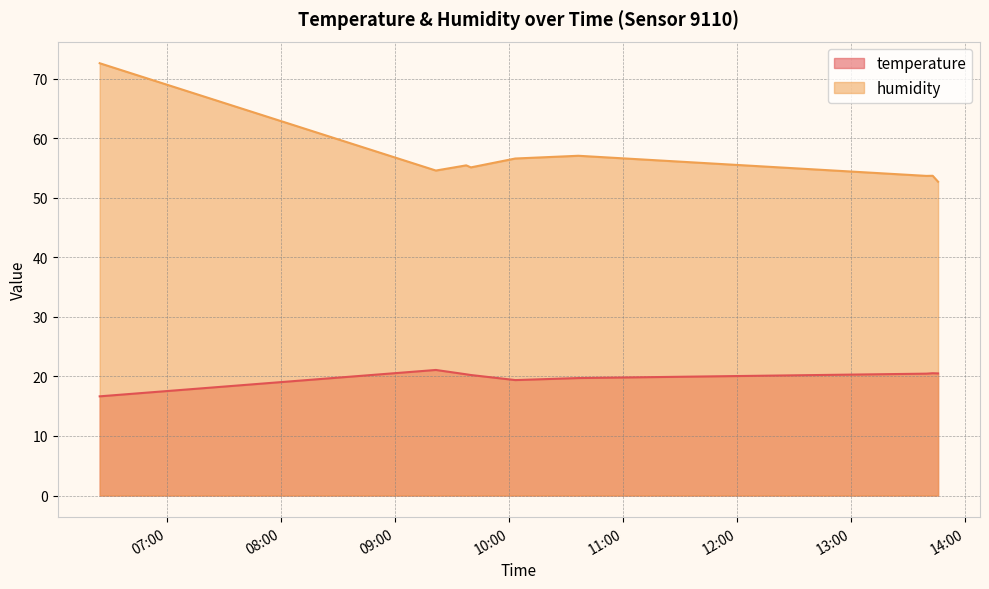

What is the value of the humidity point at the 3rd from the left?

55.5